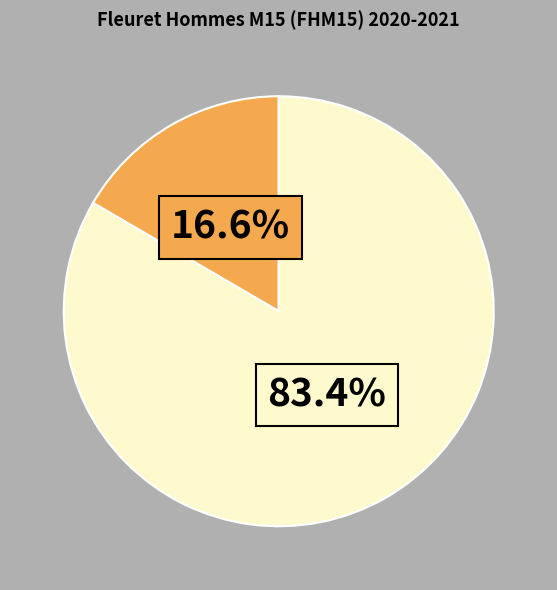

Is there any slice that represents more than half of the pie?

Yes